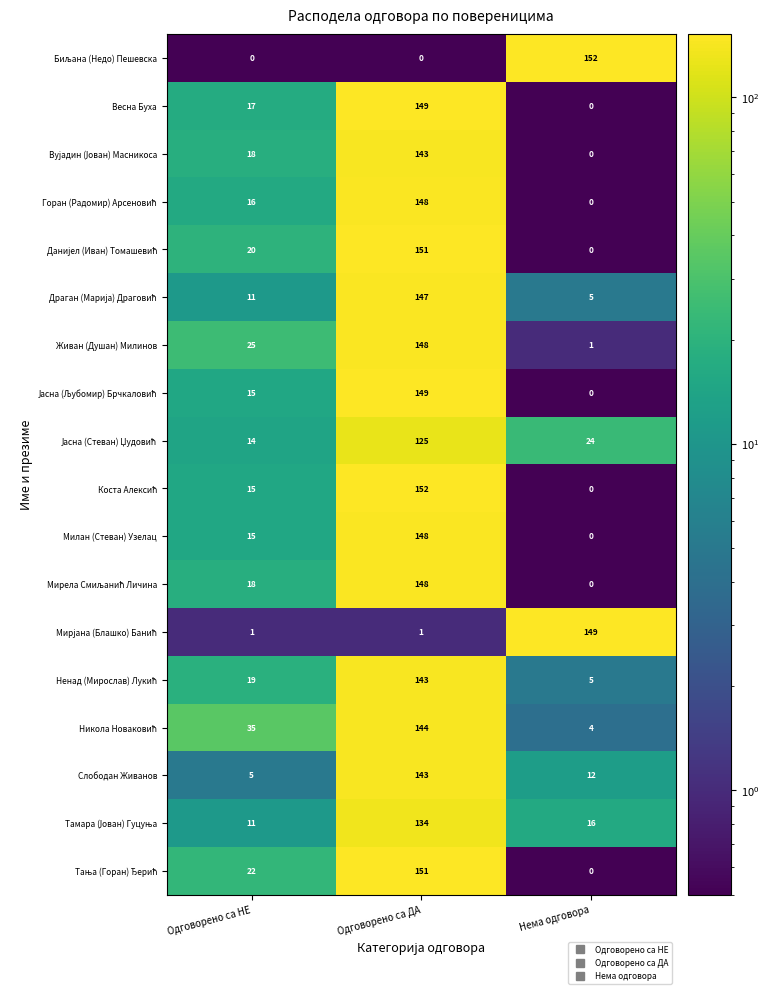

What is the difference between the second highest and minimum values in the Милан (Стеван) Узелац series?

15